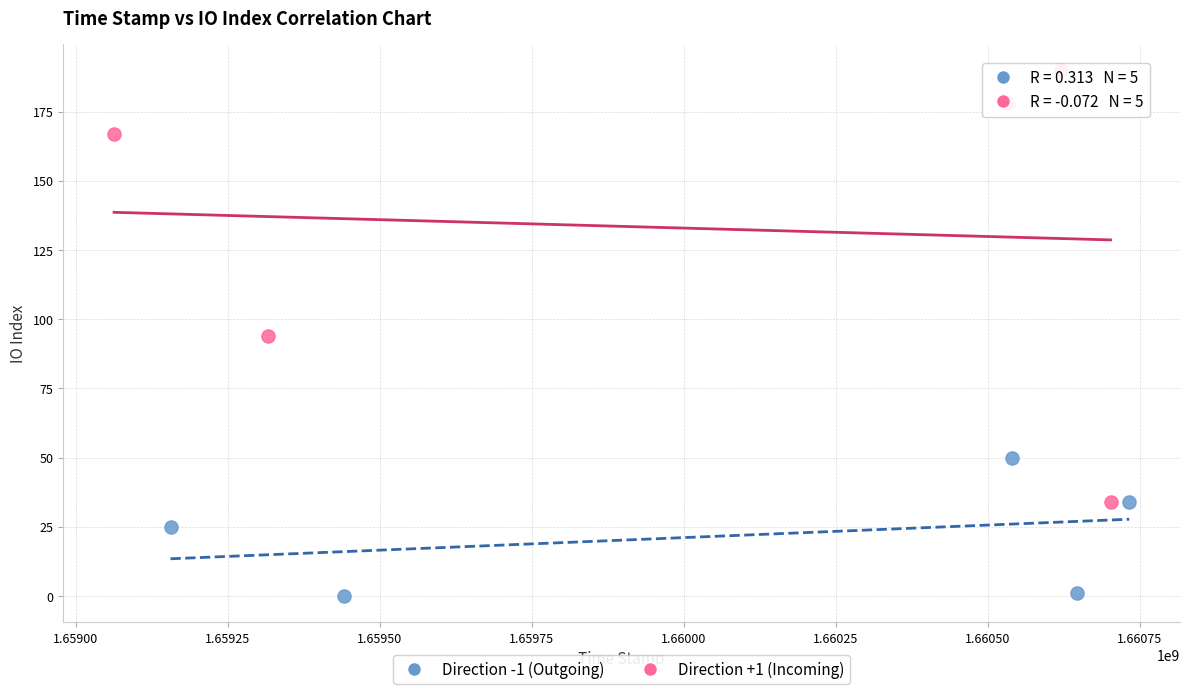

Which series has the largest Y range (max minus min)?

Direction +1 (Incoming)